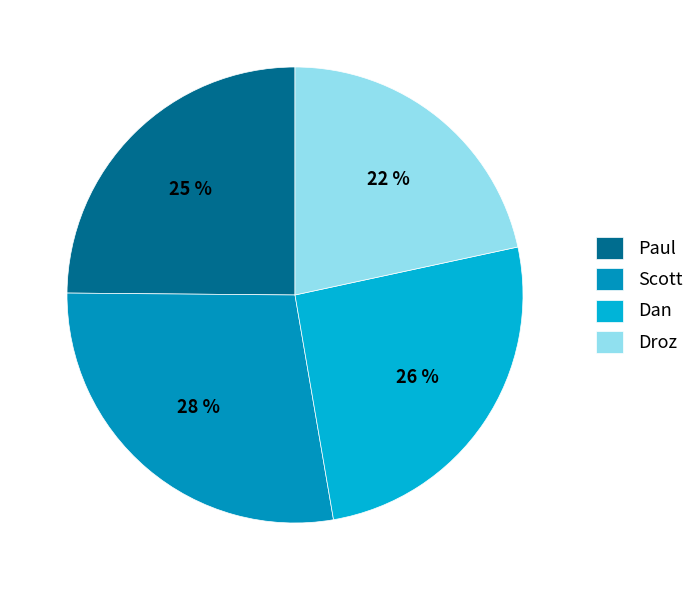

What is the largest slice in the pie chart?

Scott